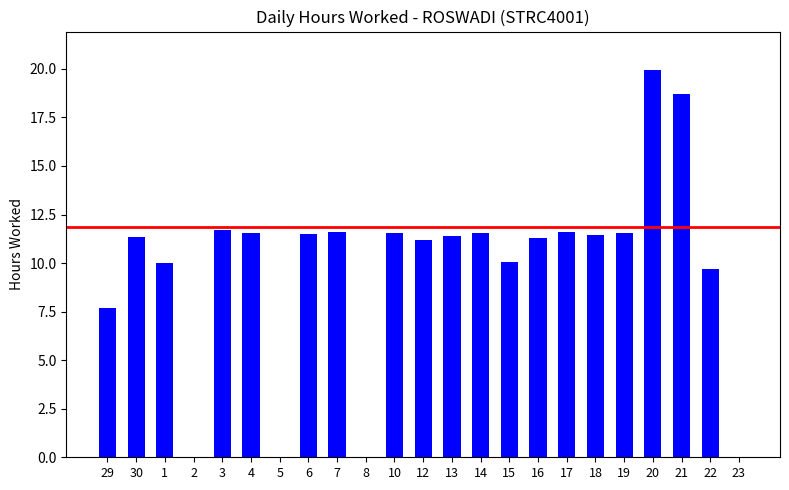

What is the sum of all values?

225.4